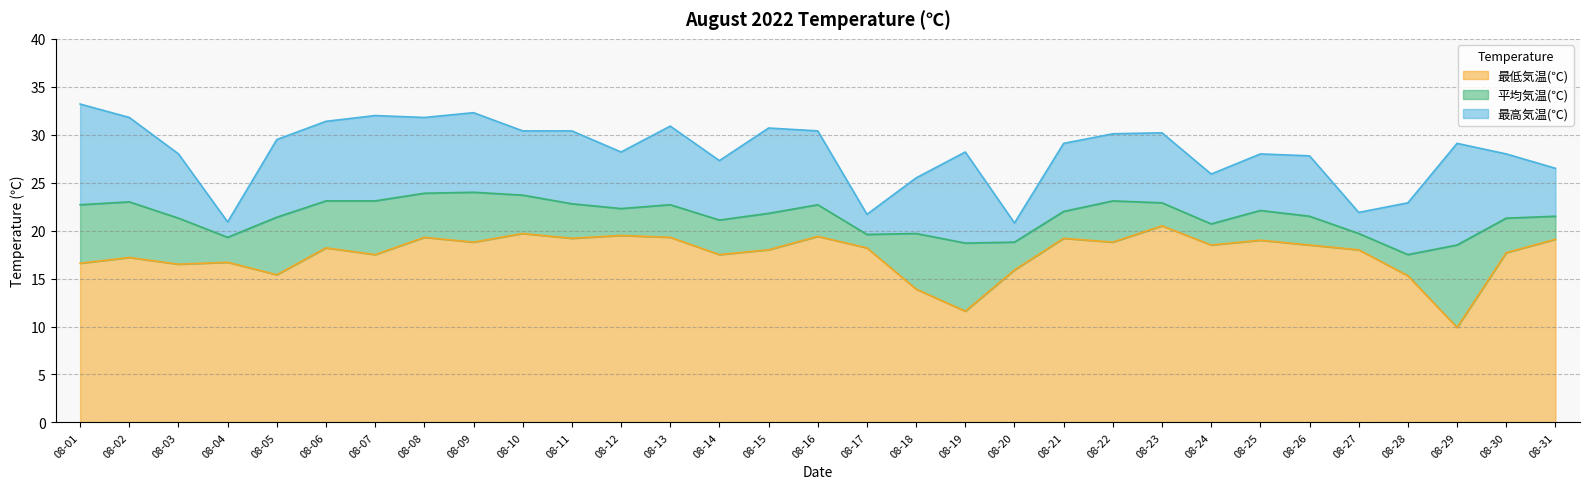

Rank the series at 08-22 from highest to lowest value.

最高気温(℃), 平均気温(℃), 最低気温(℃)